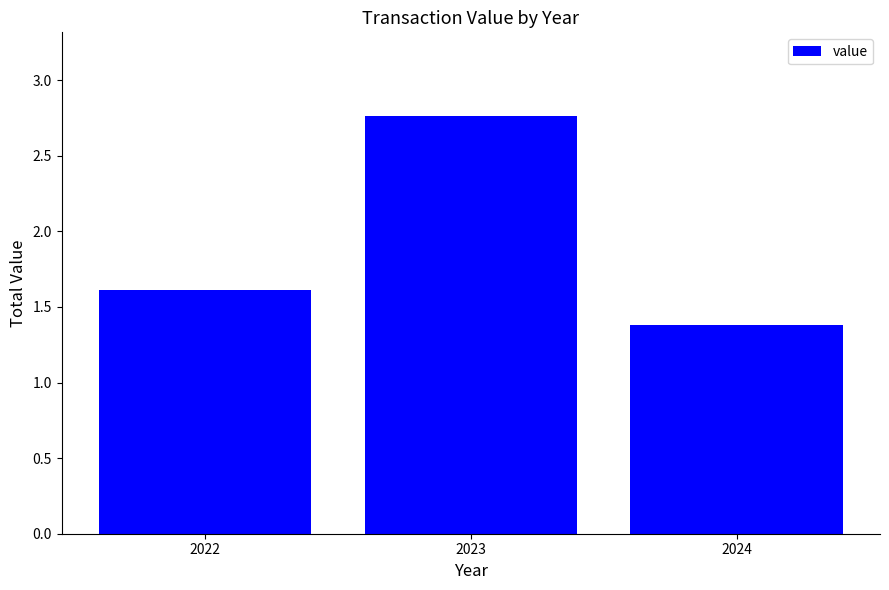

How many bars are there in total?

3